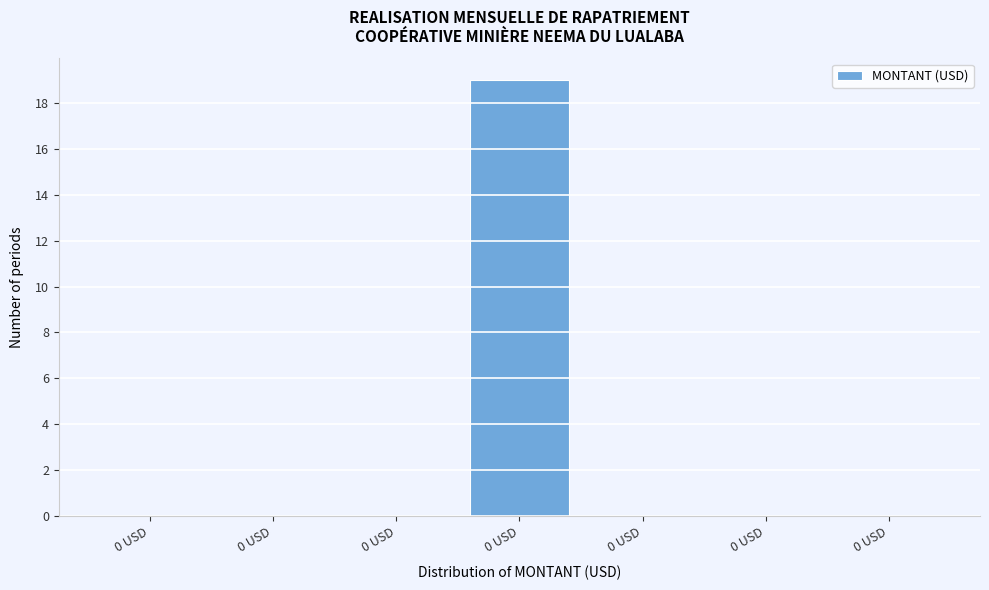

How many data points does each series have?

7